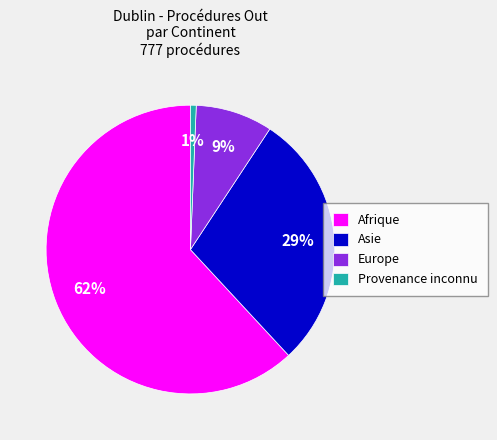

Combined, do Asie and Provenance inconnu account for over 50%?

No